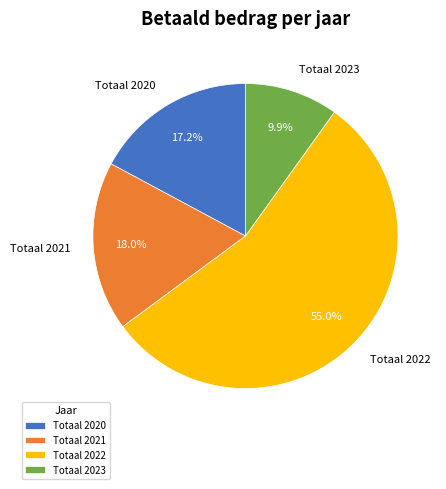

The Totaal 2020 slice represents 8% of the pie. True or false?

False